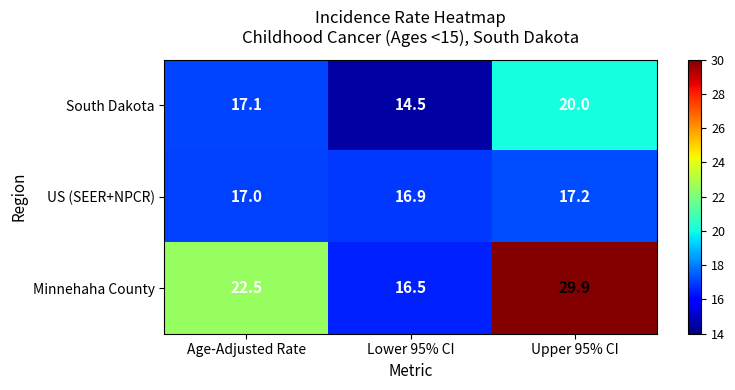

Which series changed the most between Lower 95% CI and Upper 95% CI?

Minnehaha County